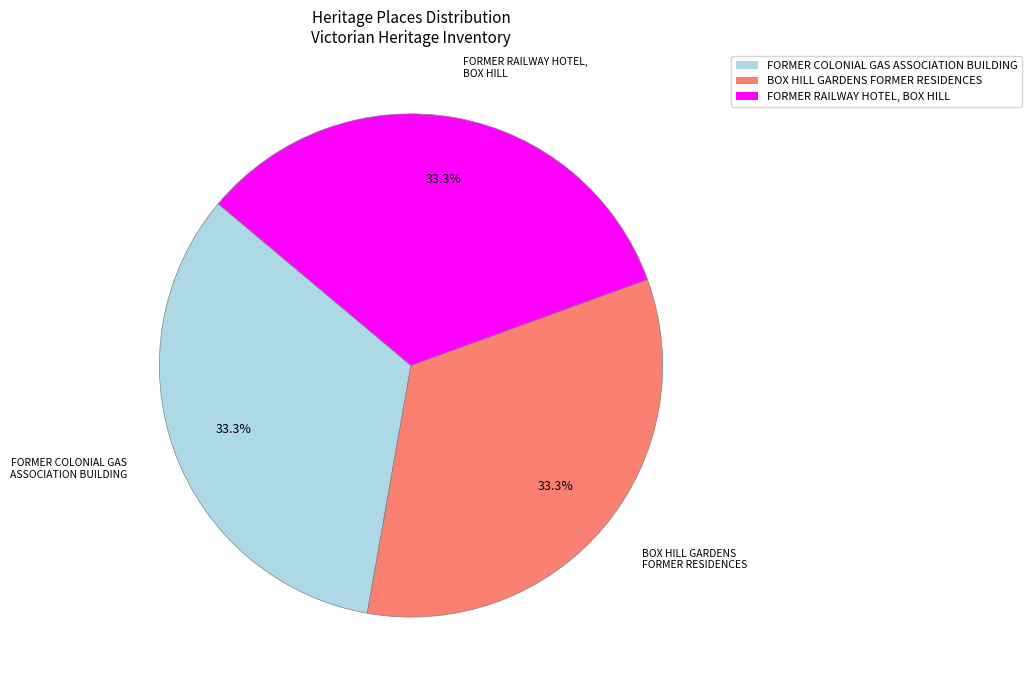

How much of the chart is everything except FORMER COLONIAL GAS ASSOCIATION BUILDING?

66.7%